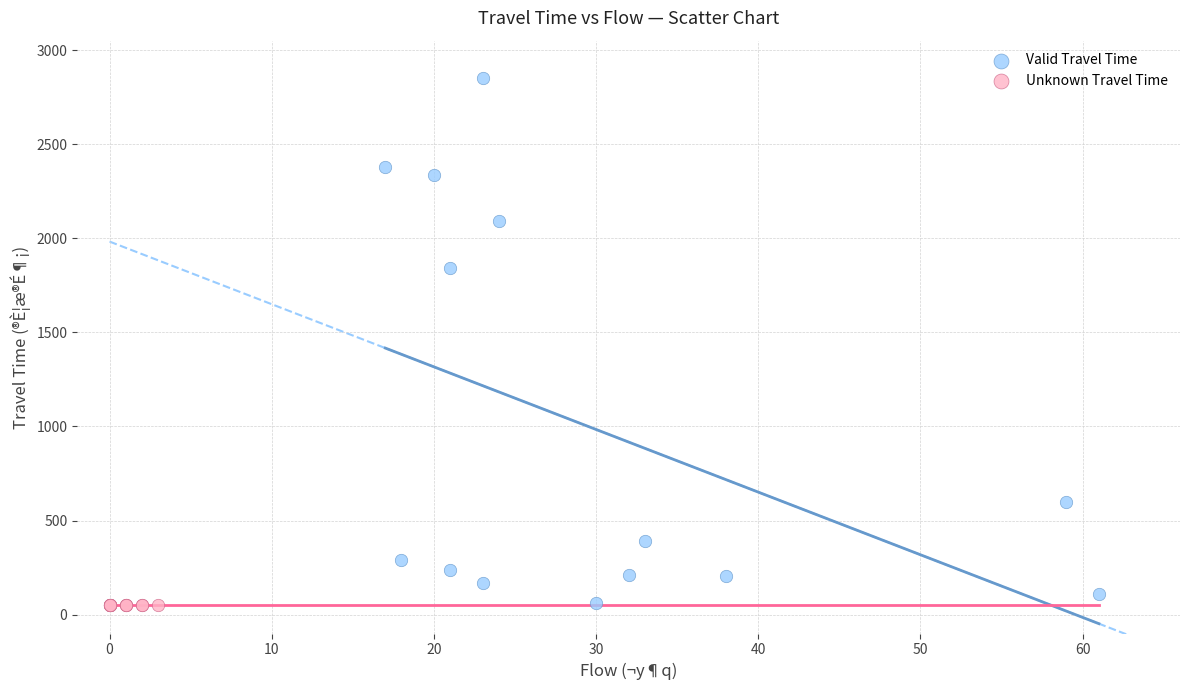

What are all the series names shown in the legend?

Valid Travel Time, Unknown Travel Time